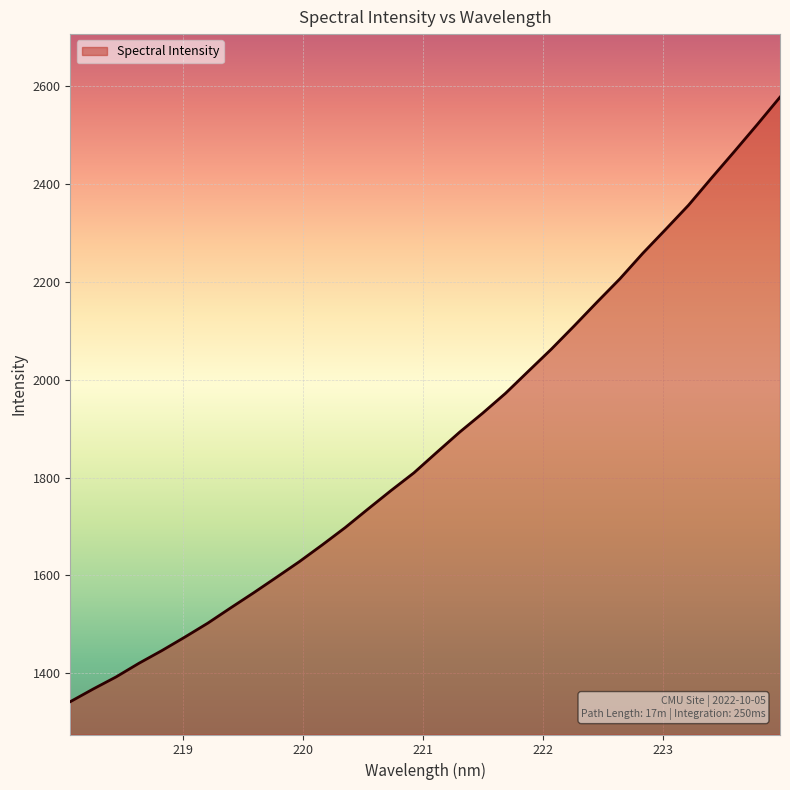

Count the number of categories in the chart.

32